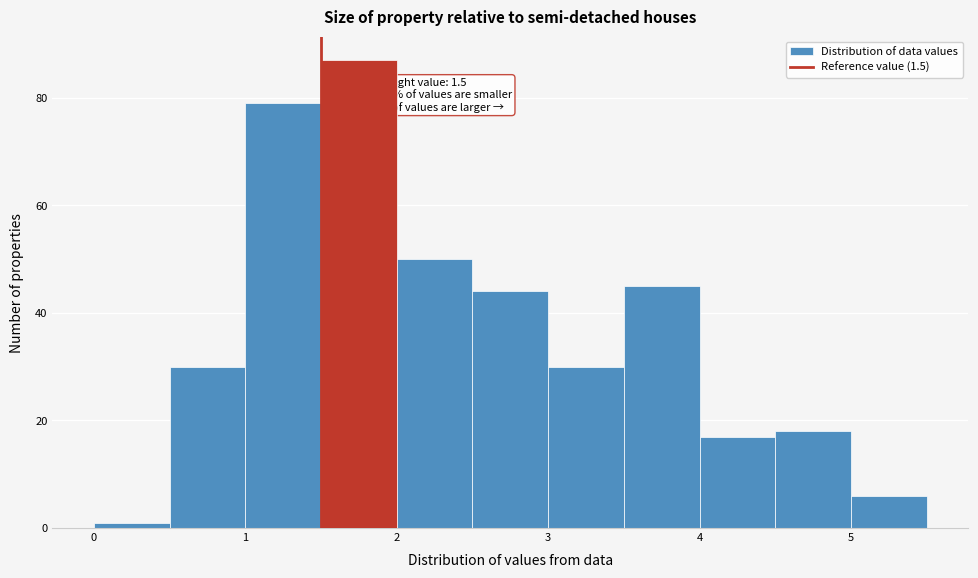

Which range on the x-axis has the tallest bar?

1.5 to 2.0